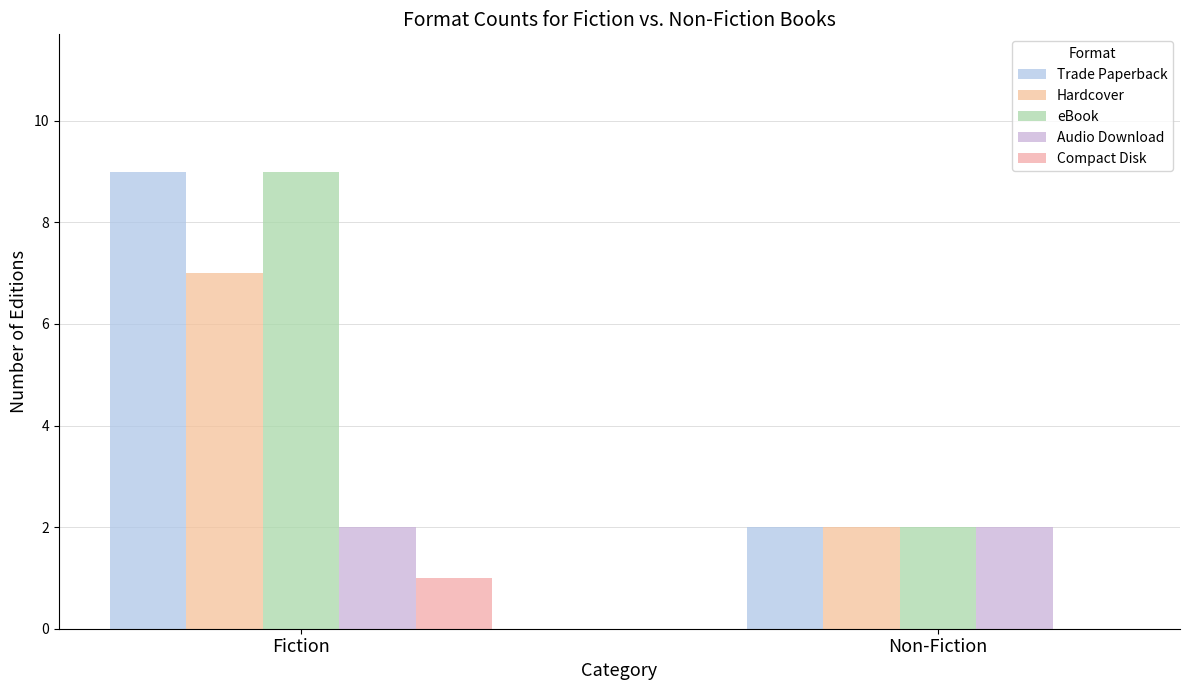

What is the average value of the Hardcover series?

4